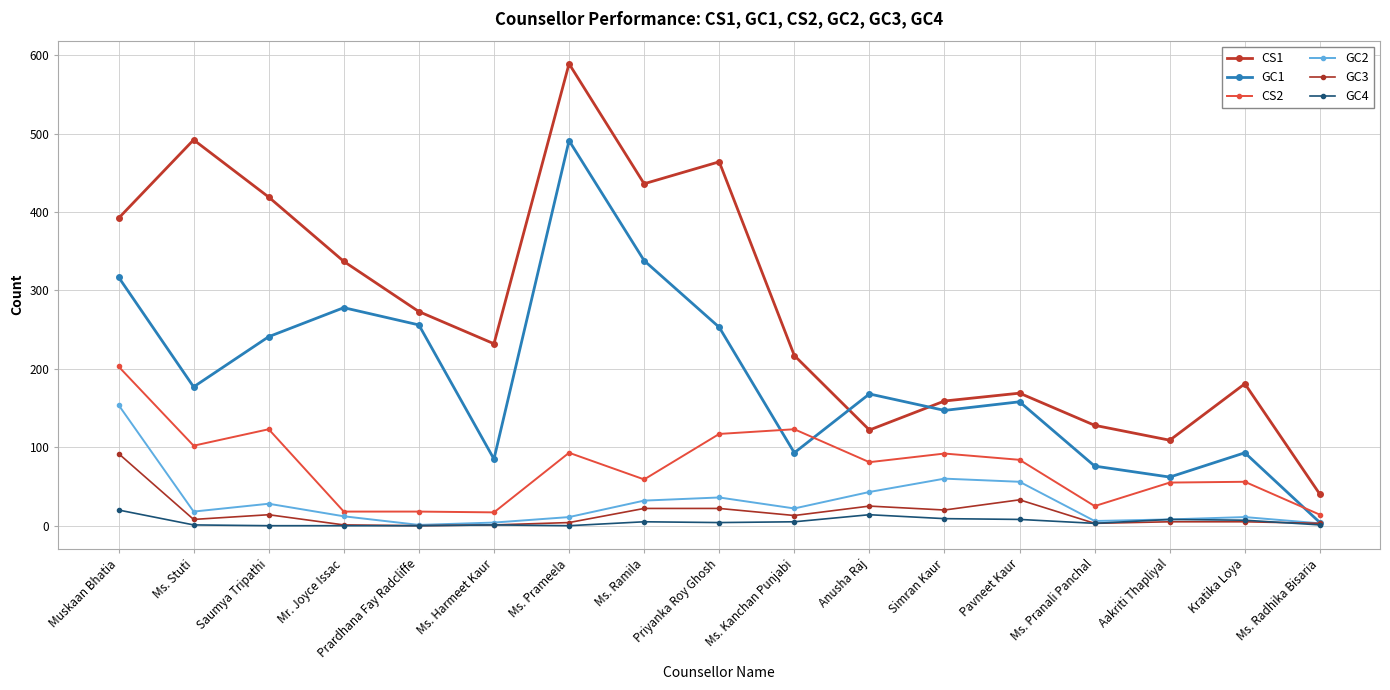

True or false: CS1 has a value of 273 at Prardhana Fay Radcliffe.

True